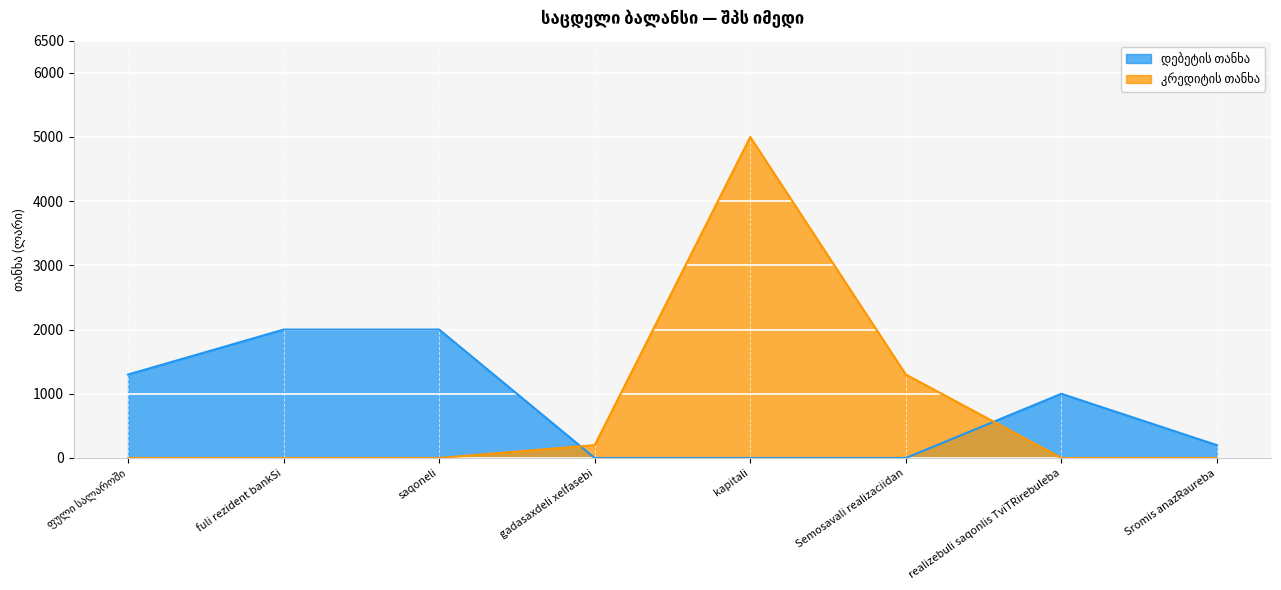

How many data points in დებეტის თანხა are above 1000?

3